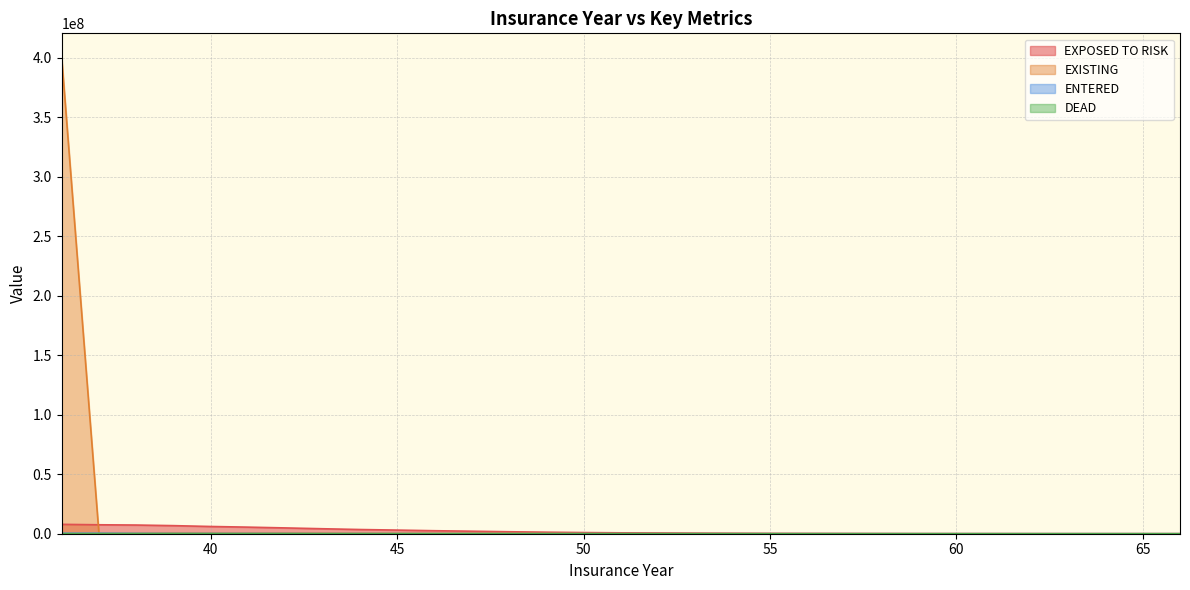

Rank the categories by EXISTING value from highest to lowest.

36, 42, 39, 41, 40, 43, 44, 45, 38, 47, 49, 48, 46, 37, 50, 51, 53, 52, 54, 55, 56, 61, 58, 57, 59, 60, 62, 64, 65, 63, 66